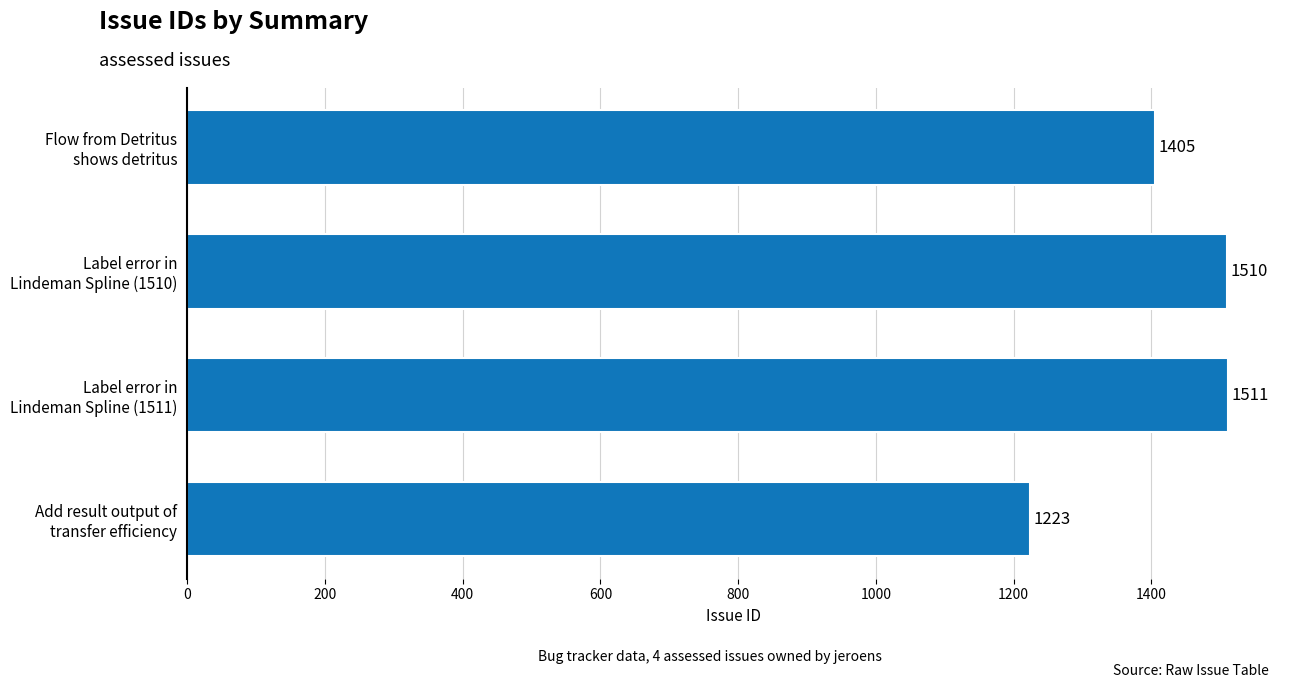

Which category has the highest value across all series?

Label error in
Lindeman Spline (1511)